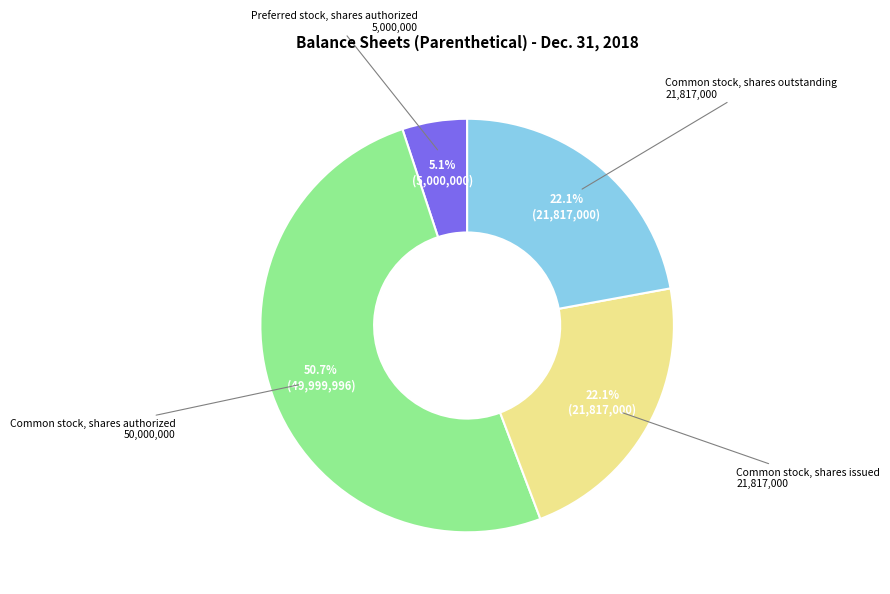

What percentage is the Common stock, shares issued slice, to the nearest percent?

22%